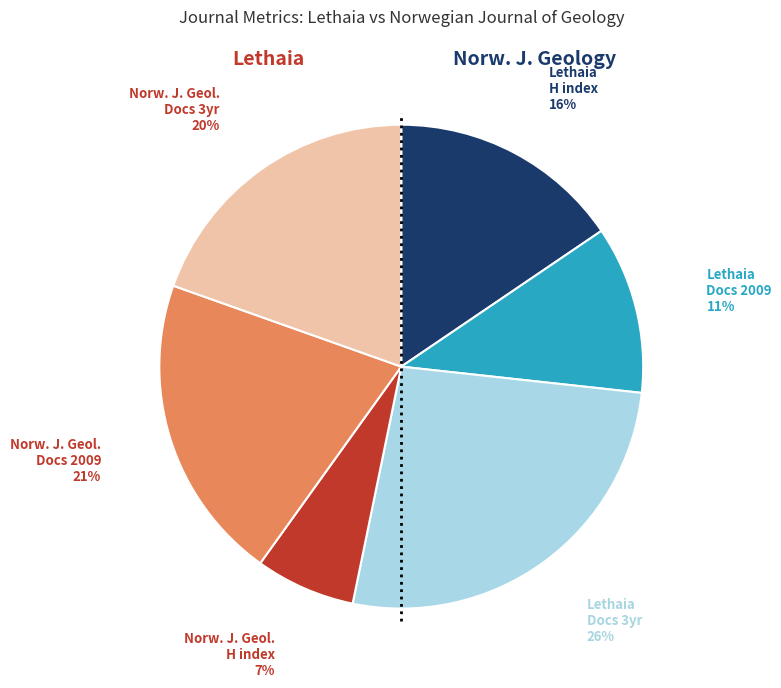

Approximately how many times larger is the value at Norw. J. Geol. H index compared to Lethaia Docs 3yr?

0.3